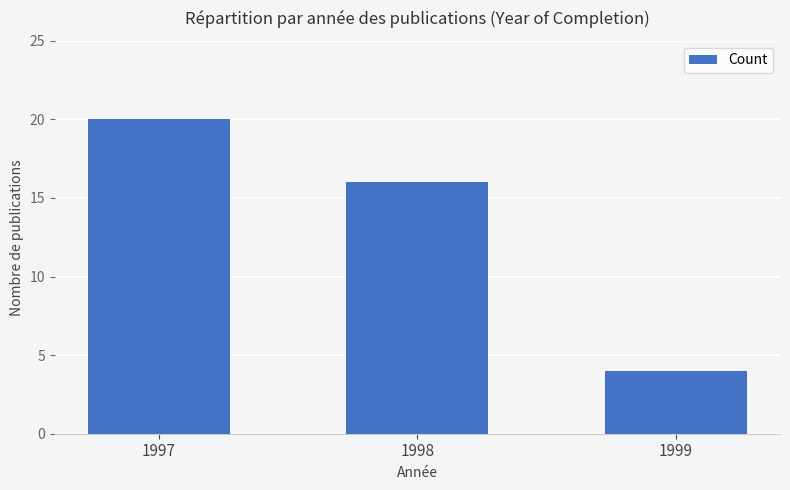

The chart shows a value of 8 at 1997. True or false?

False